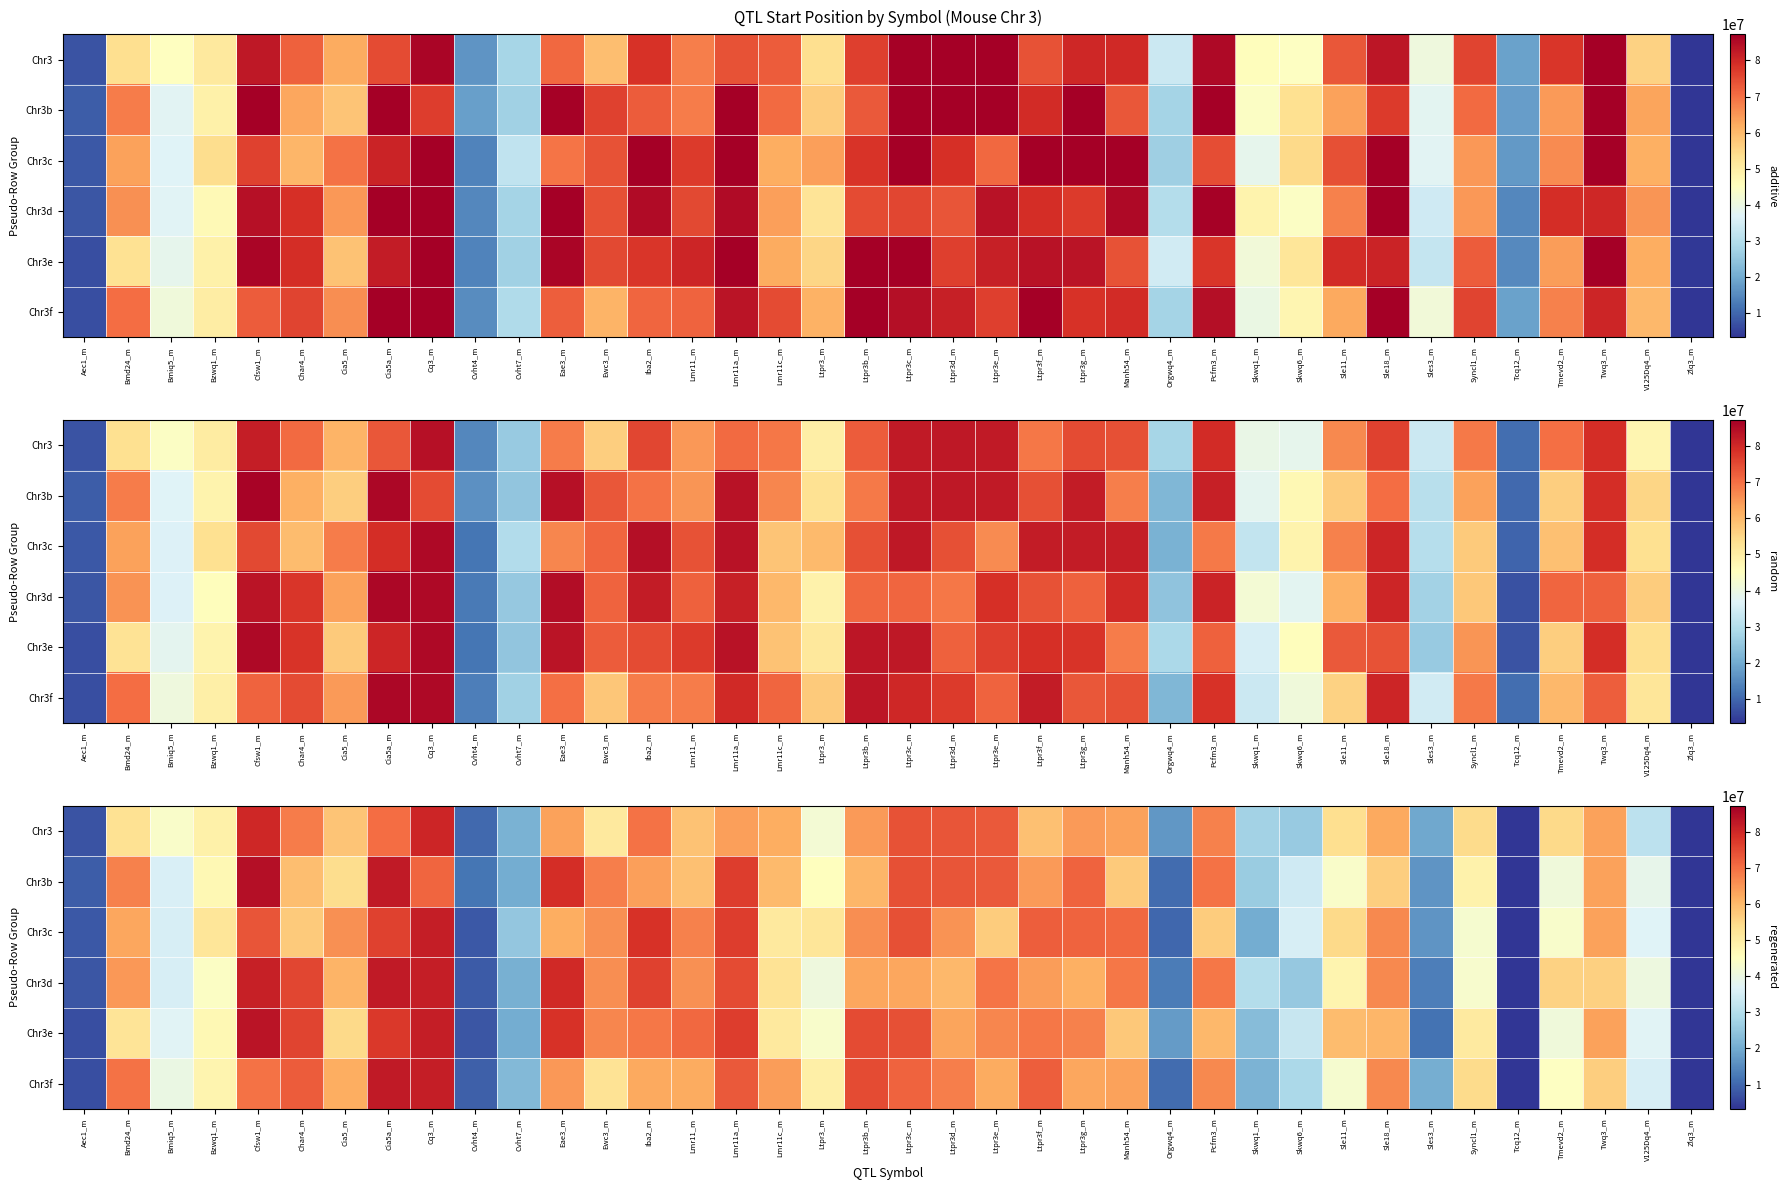

What is the smallest value displayed?

3265060.0